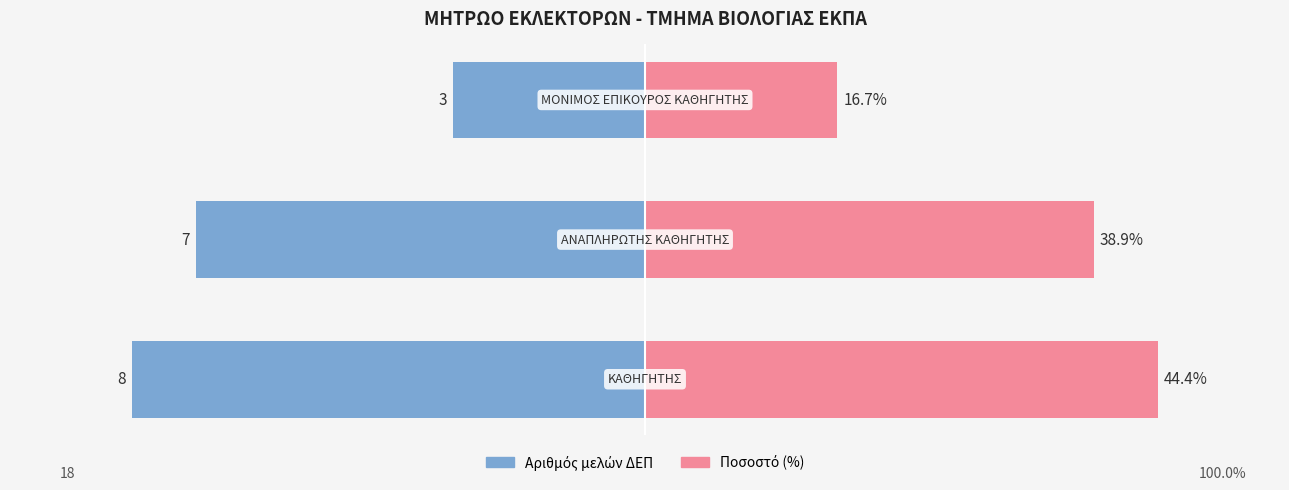

True or false: Ποσοστό (%) has a value of 44.4 at 0.

True